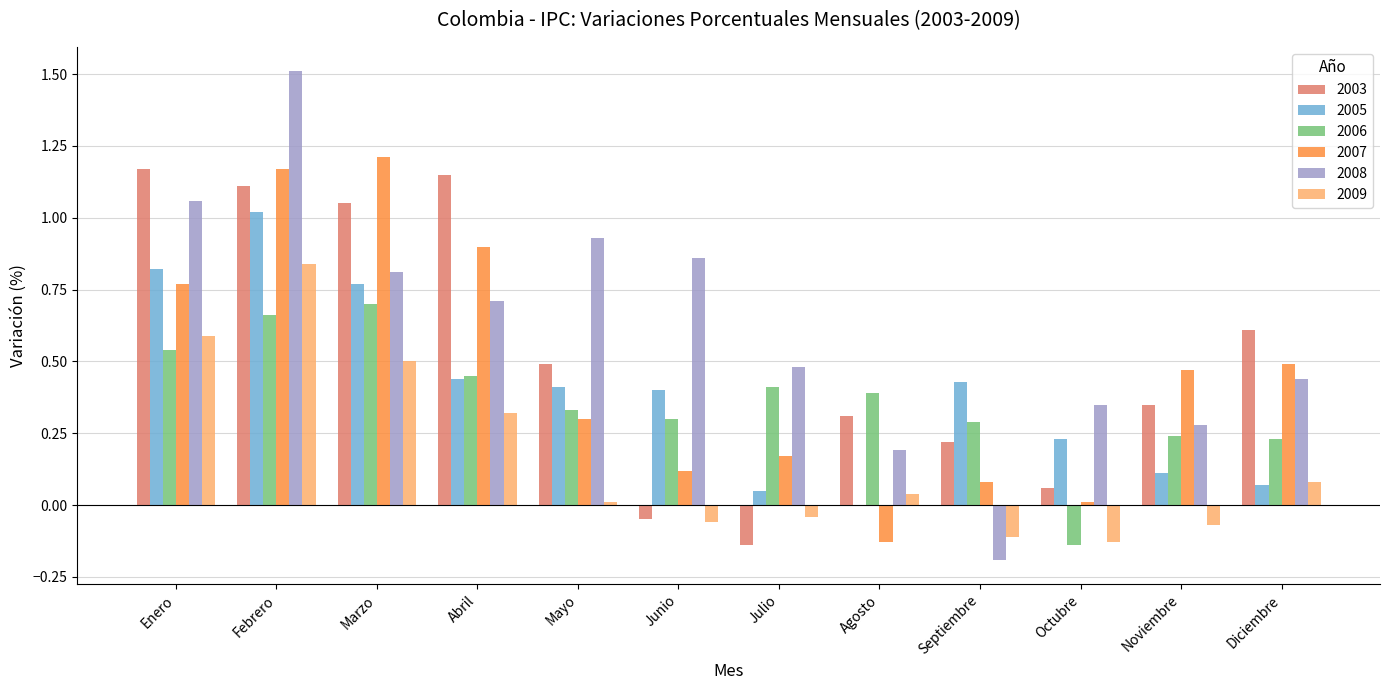

How many positive values does the 2003 series have?

10